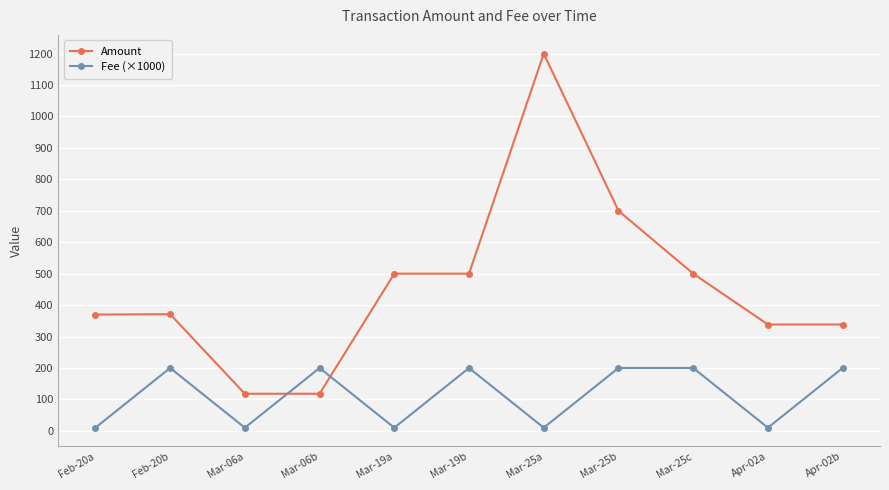

Which series has the largest total across all categories?

Amount